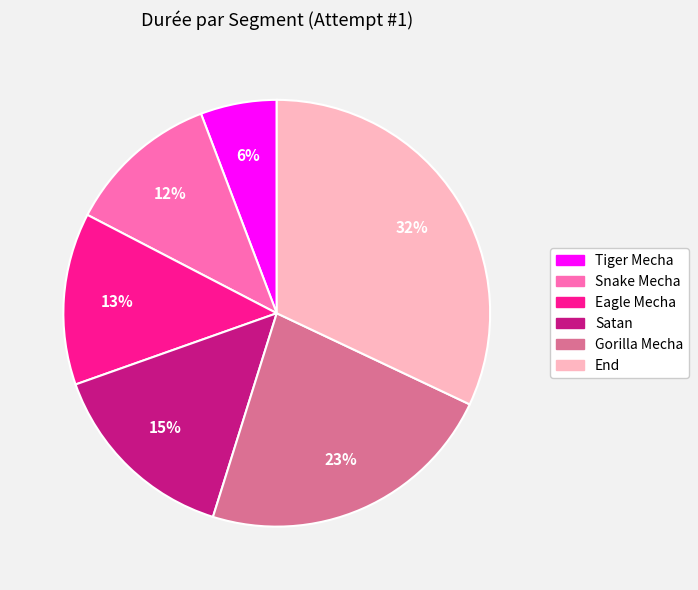

True or false: Tiger Mecha accounts for 6% of the total.

True